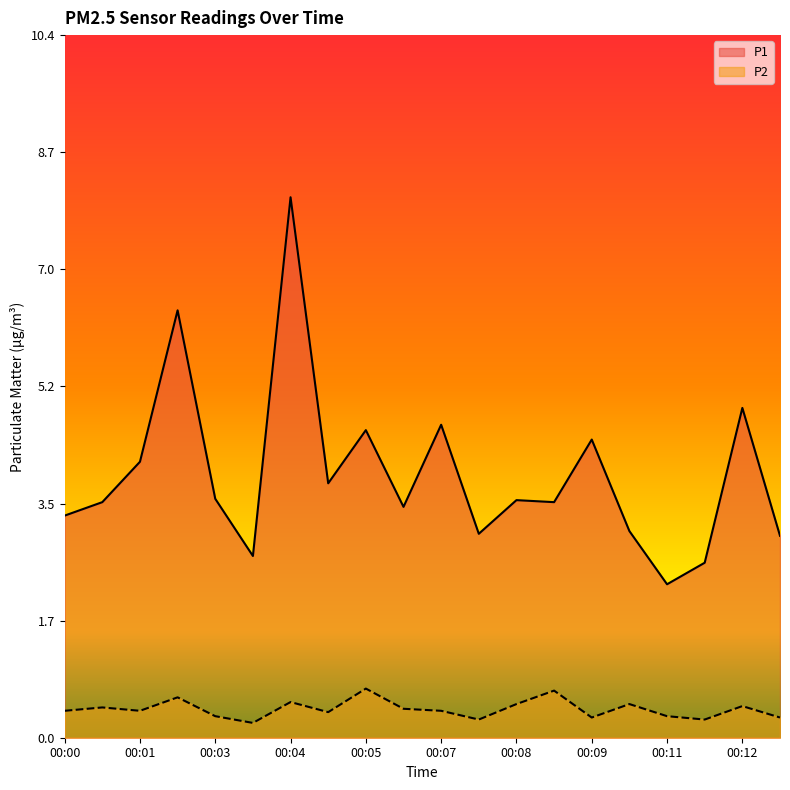

Reading right to left, extract all data points from this chart.

P1: 3.0	4.9	2.6	2.3	3.1	4.4	3.5	3.5	3.0	4.7	3.4	4.6	3.8	8.0	2.7	3.5	6.3	4.1	3.5	3.3
P2: 0.3	0.5	0.3	0.3	0.5	0.3	0.7	0.5	0.3	0.4	0.4	0.7	0.4	0.5	0.2	0.3	0.6	0.4	0.5	0.4